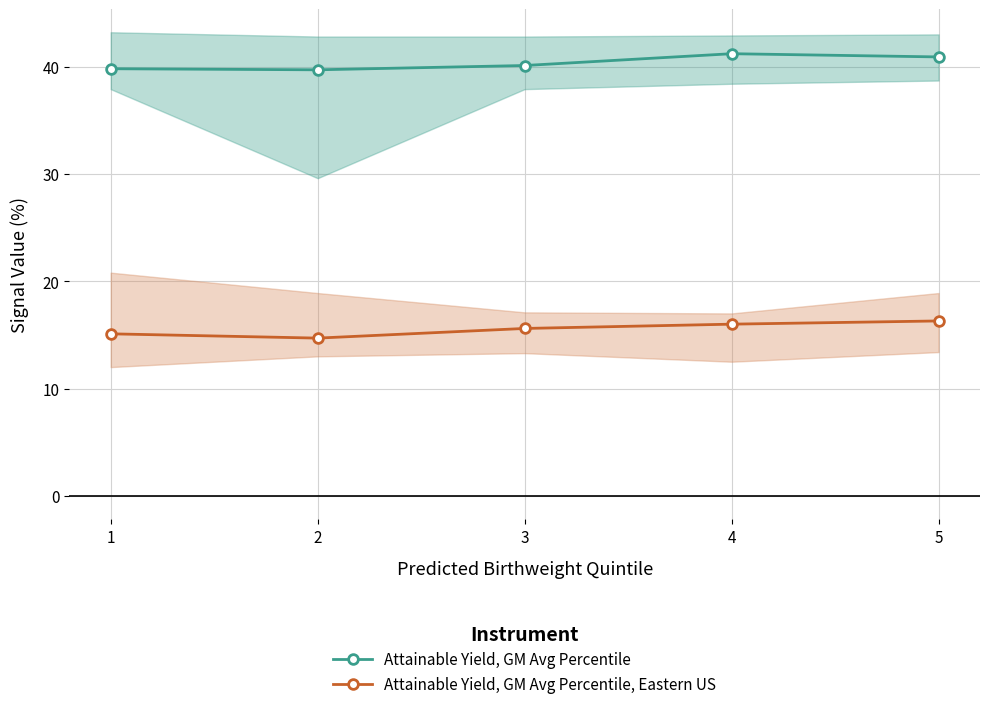

Between 1 and 5, which is larger?

5